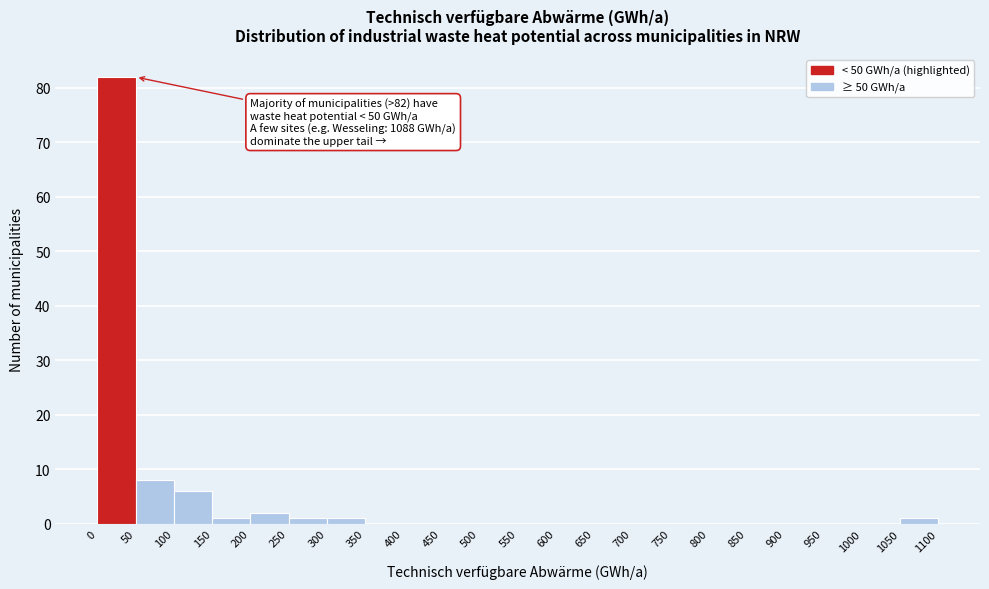

Over which range of the x-axis is the bar tallest?

0 to 50